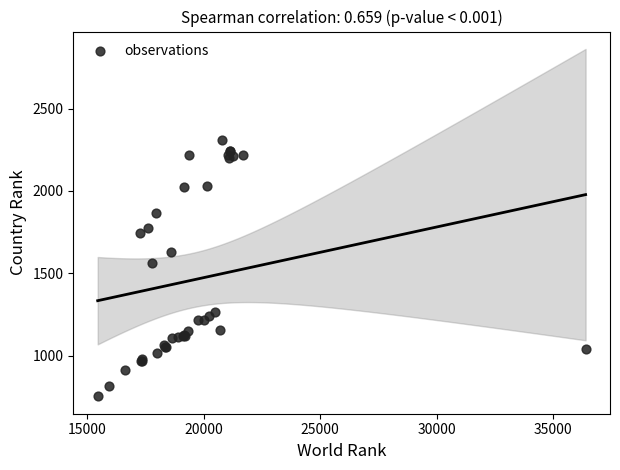

What Y value in the scatter plot is closest to 1530?

1564